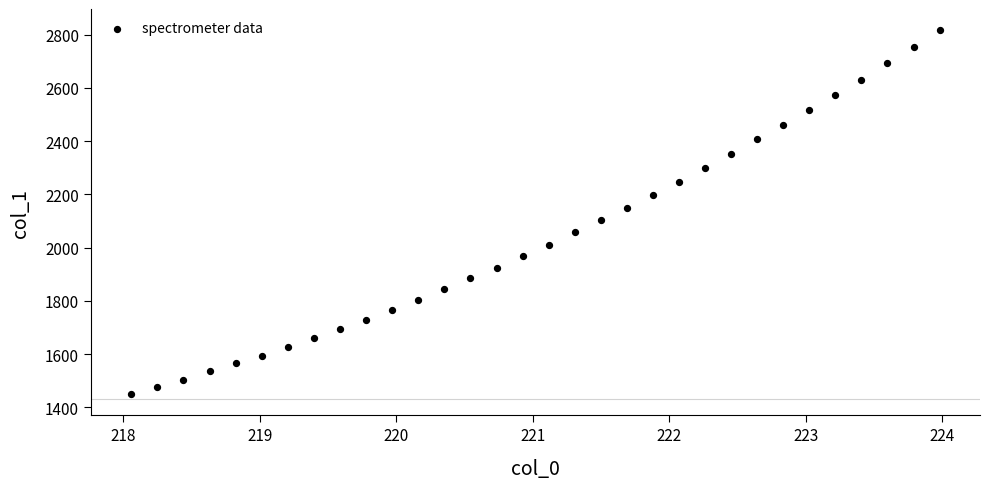

What is the range of X values (max minus min)?

5.9